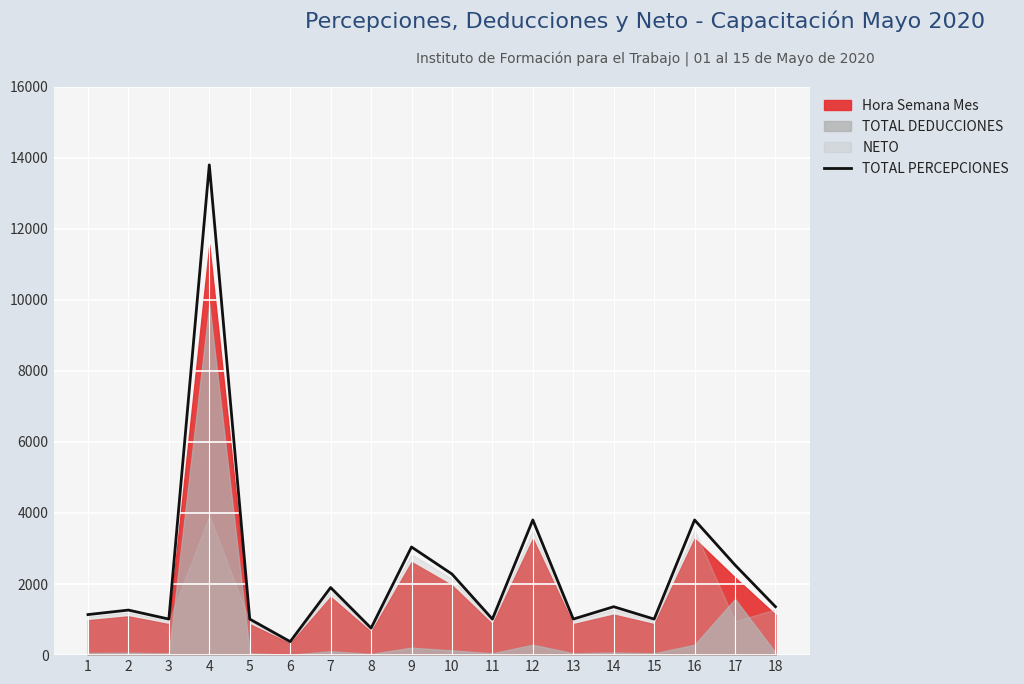

The chart shows a value of 932.3 at 9. True or false?

False